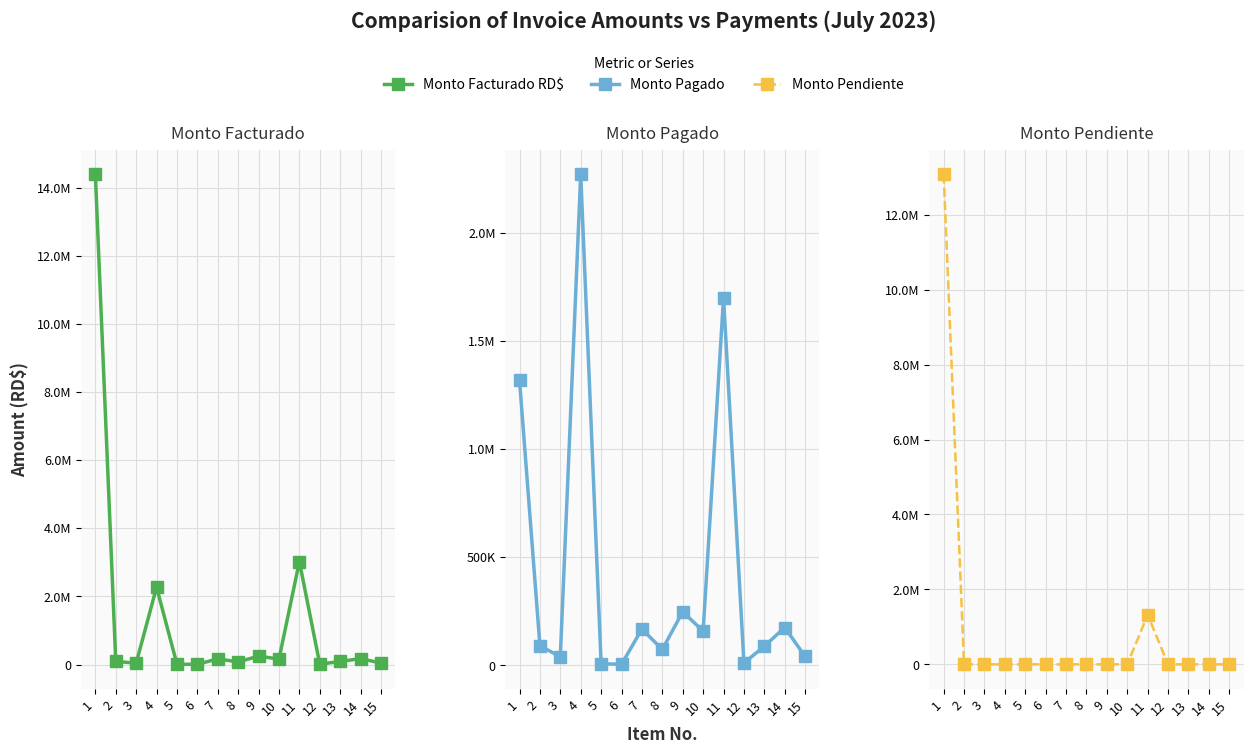

Rank the series by their average value, from lowest to highest.

Monto Pagado, Monto Pendiente, Monto Facturado RD$